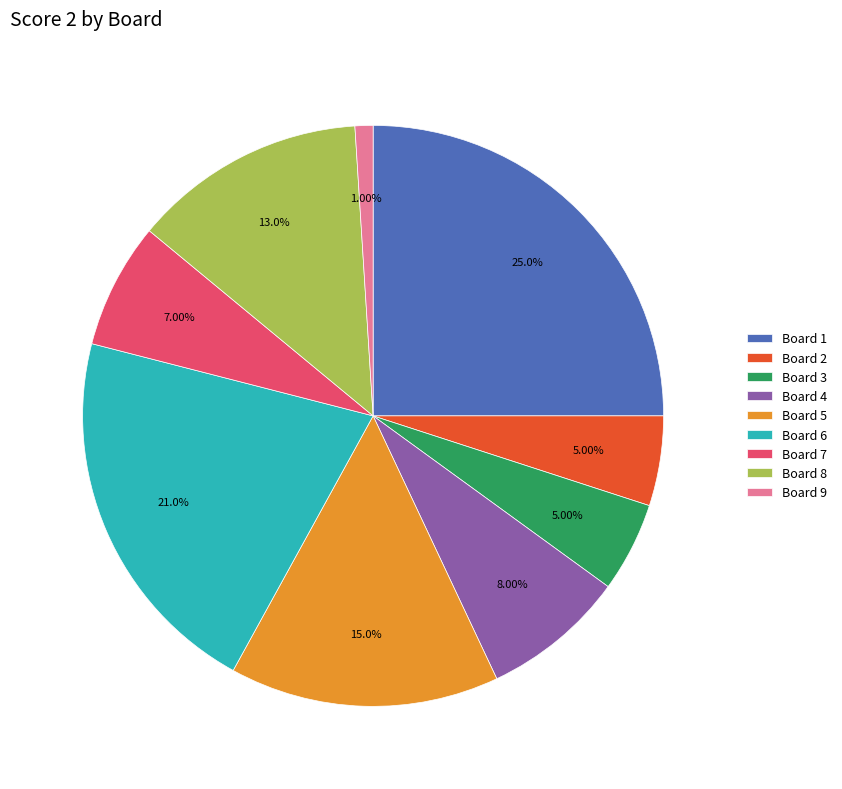

How many segments does this pie chart have?

9